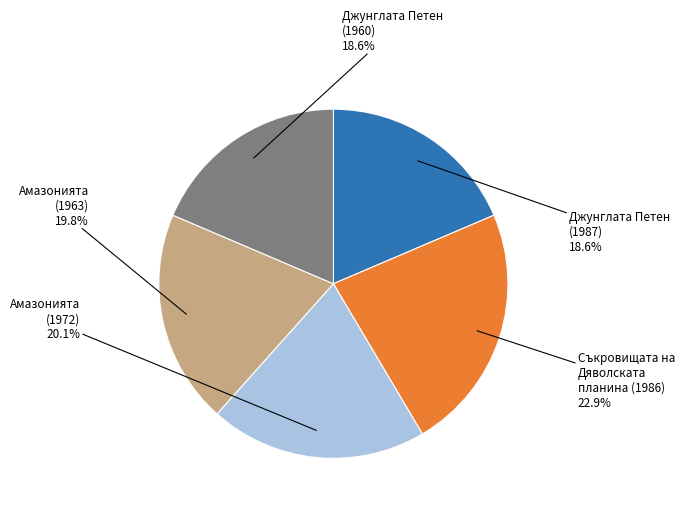

True or false: Амазонията (1972) accounts for 20% of the total.

True